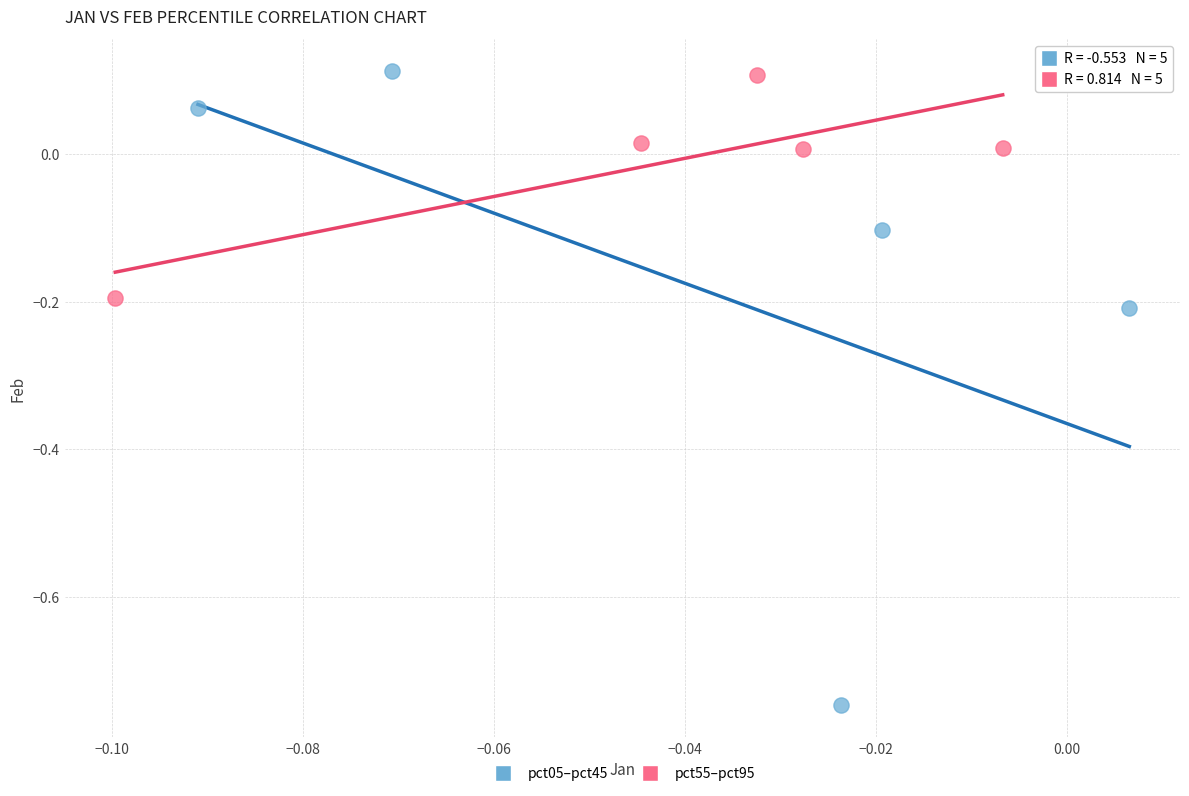

Which series has the widest spread of Y values?

pct05–pct45